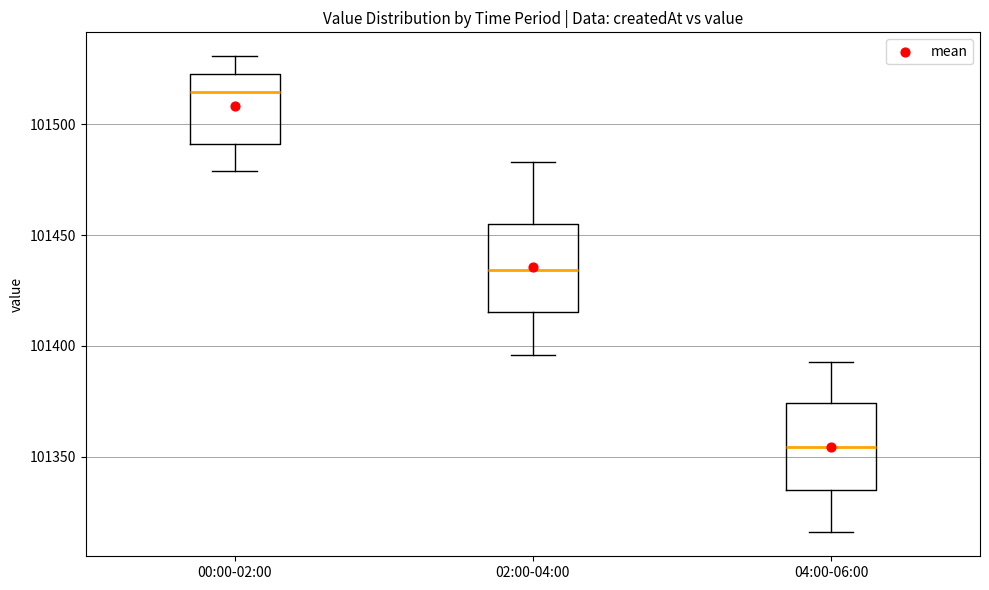

Reading left to right, read every box against the y-axis: the position of its median line, the range the box covers, and the ends of its whiskers. The values are not printed on the chart, so give them approximately, as read against the axis.

00:00-02:00: median 101515, box 101490 to 101525, whiskers 101480 to 101530
02:00-04:00: median 101435, box 101415 to 101455, whiskers 101395 to 101485
04:00-06:00: median 101355, box 101335 to 101375, whiskers 101315 to 101395